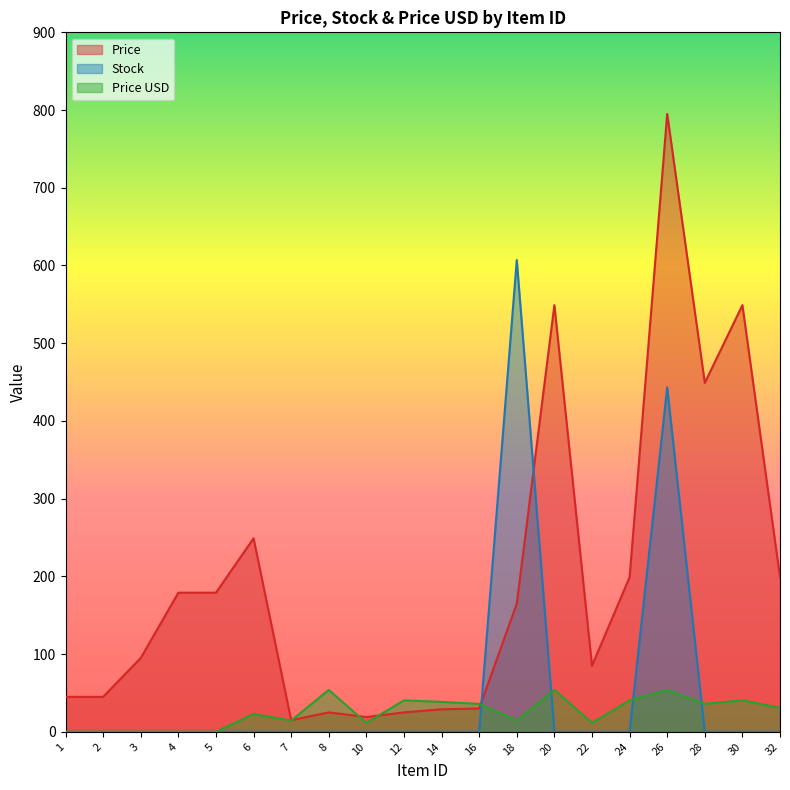

At how many categories does at least one series exceed 143?

10